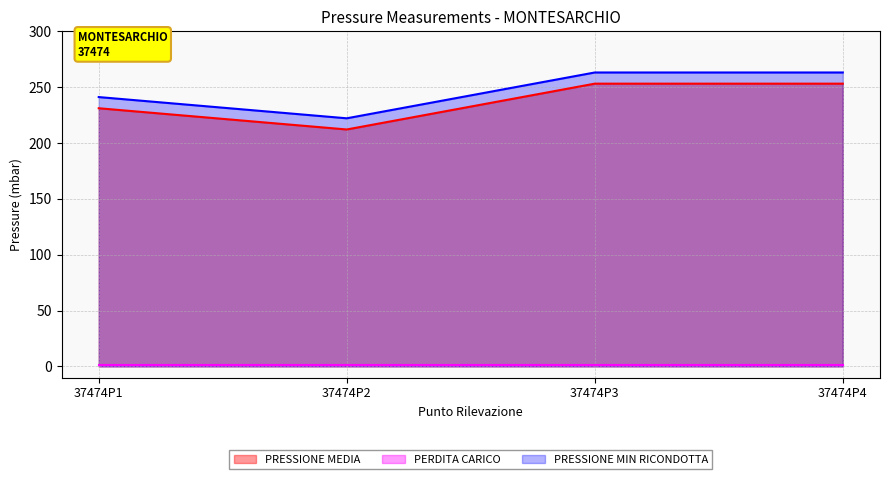

The PRESSIONE MEDIA series shows 231 at 37474P1. True or false?

True